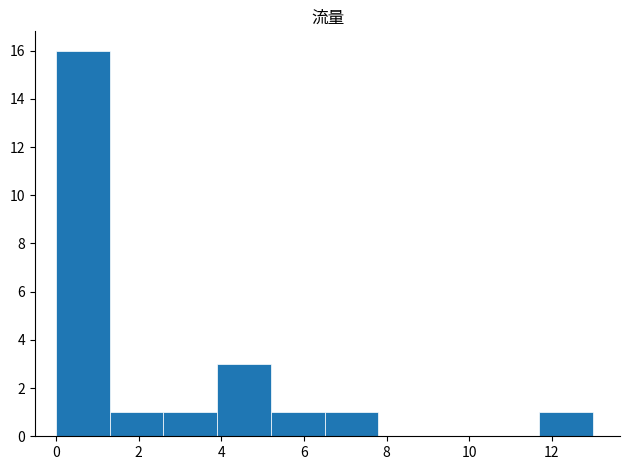

Over which range of the x-axis is the bar tallest?

0.0 to 1.3